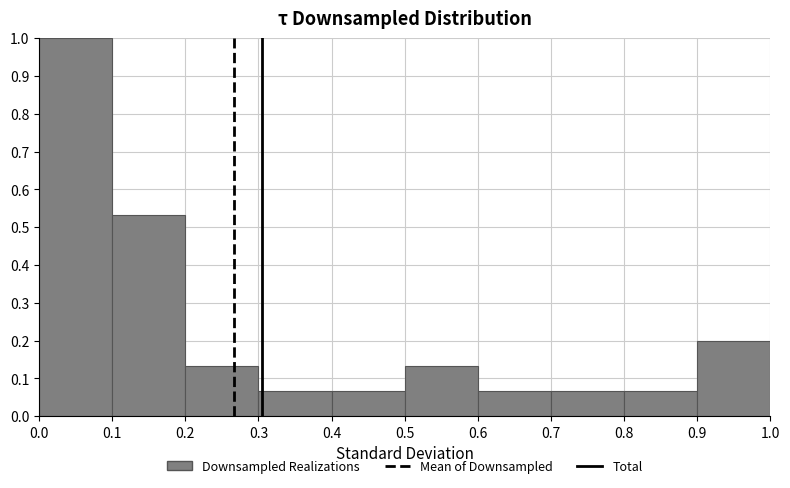

What is the height of the bar covering 0.7 to 0.8 on the x-axis? The values are not printed on the chart, so give them approximately, as read against the axis.

0.07